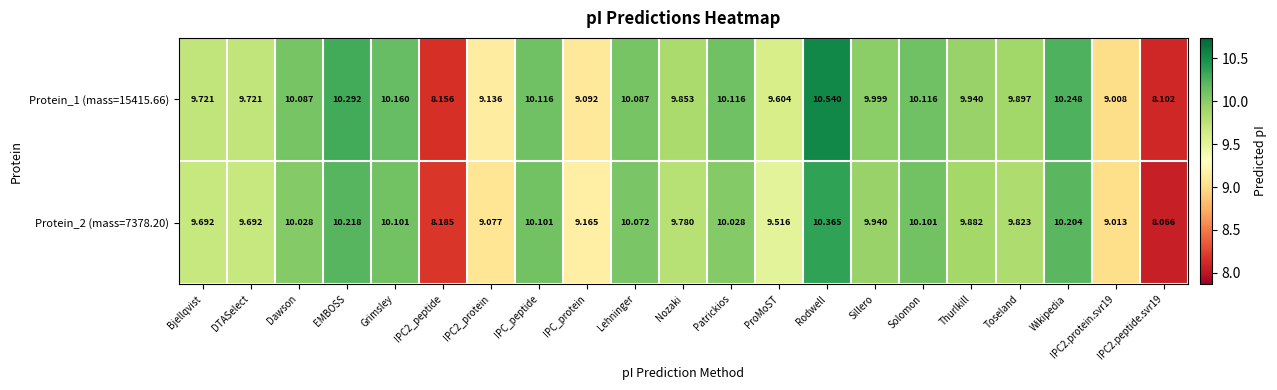

Between EMBOSS and IPC2_peptide, which series saw the biggest shift?

Protein_1 (mass=15415.66)